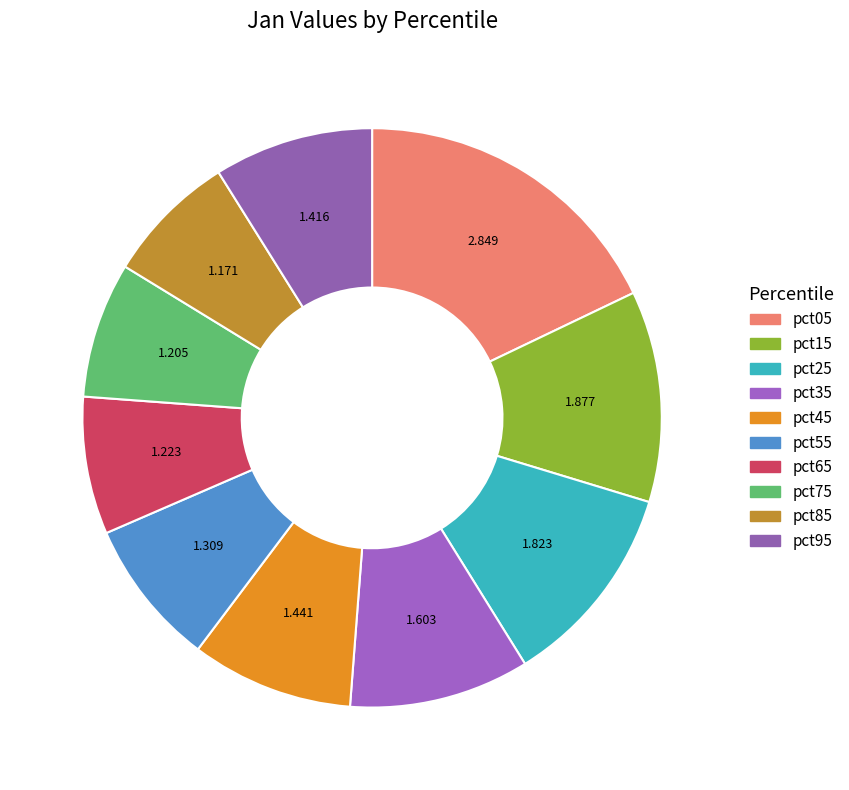

Is pct35 the majority of the pie?

No